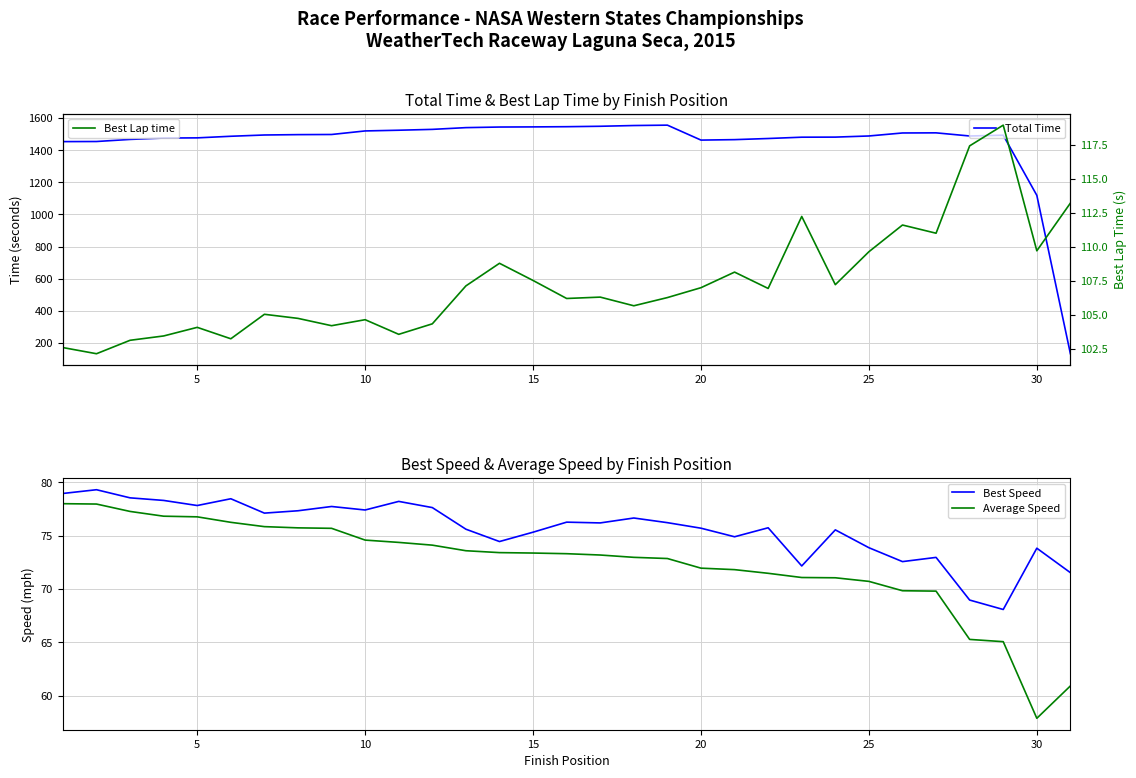

Which series has the largest range (max minus min)?

Total Time